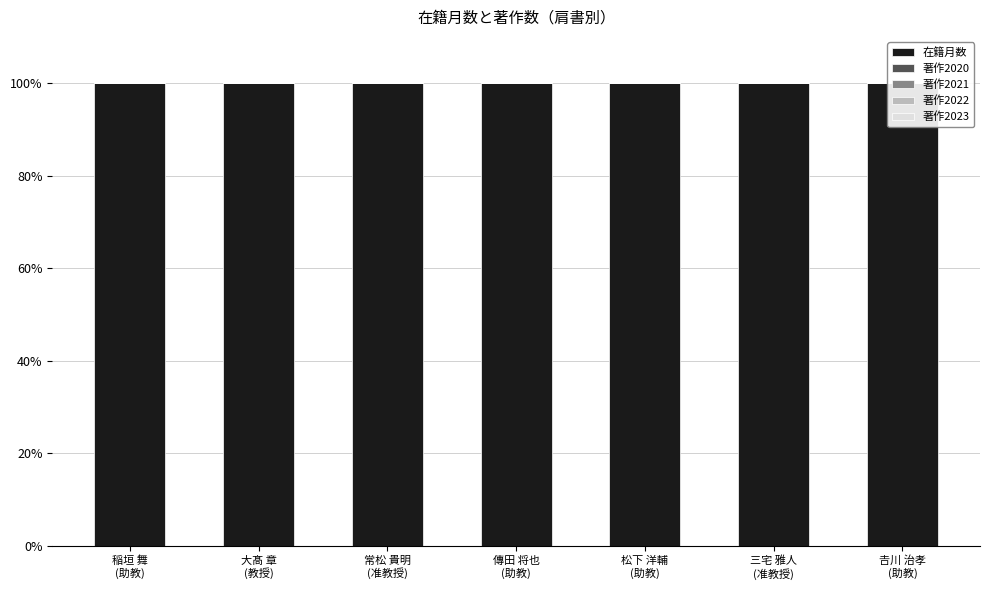

Is the value of 著作2020 at 常松 貴明
(准教授) greater than the value of 著作2023 at 𠮷川 治孝
(助教)?

No